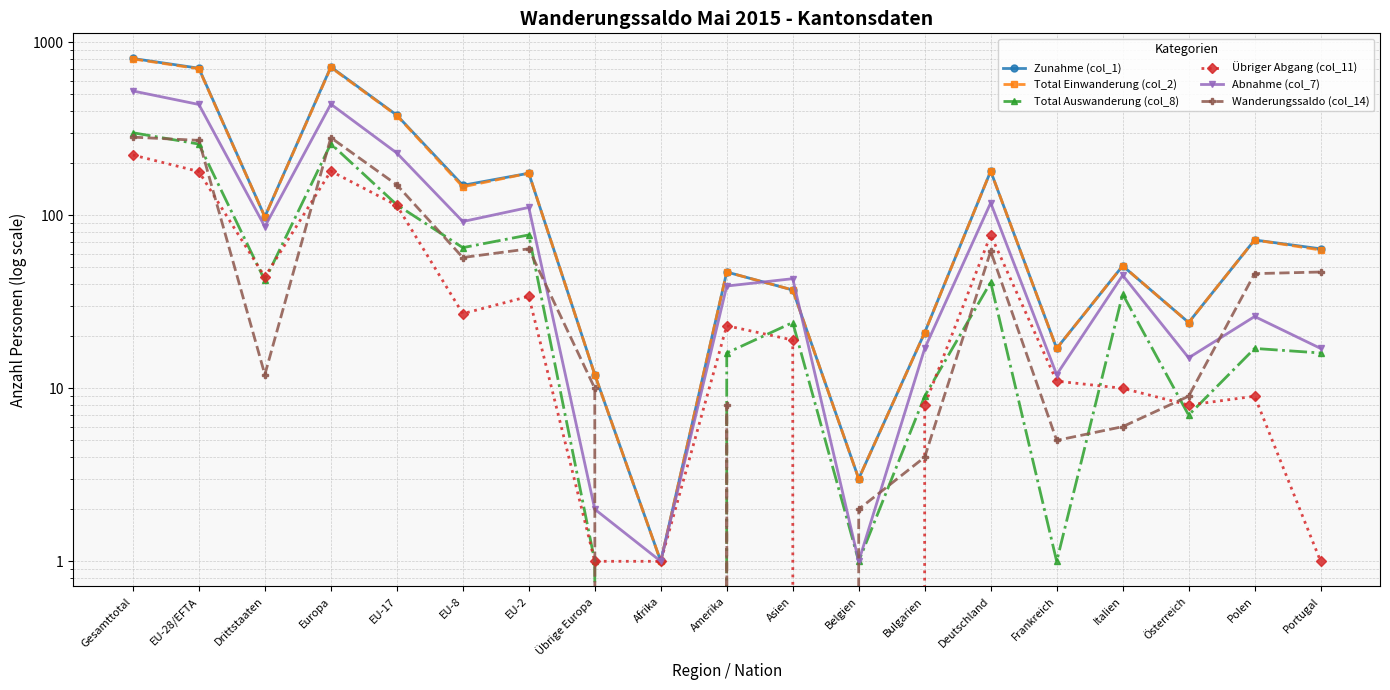

The value of Total Einwanderung (col_2) at Portugal is 63. True or false?

True